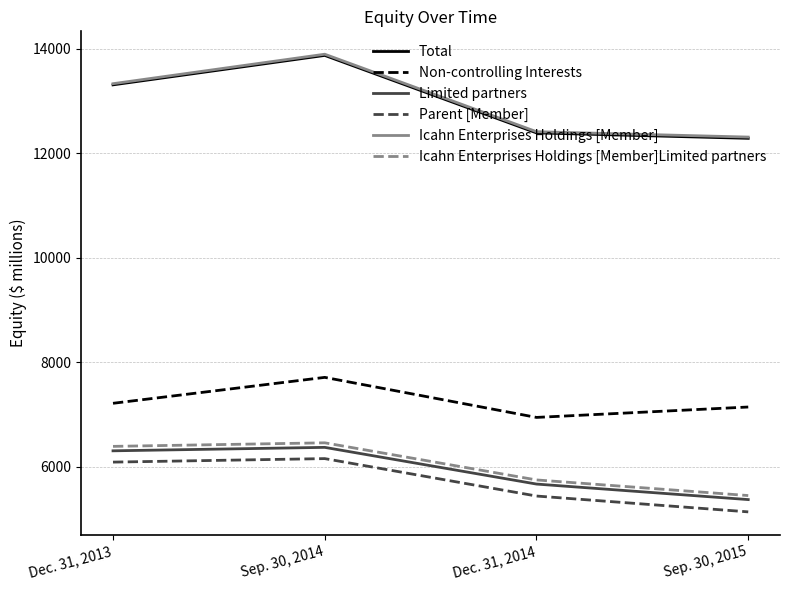

True or false: Non-controlling Interests and Limited partners intersect in this chart.

False